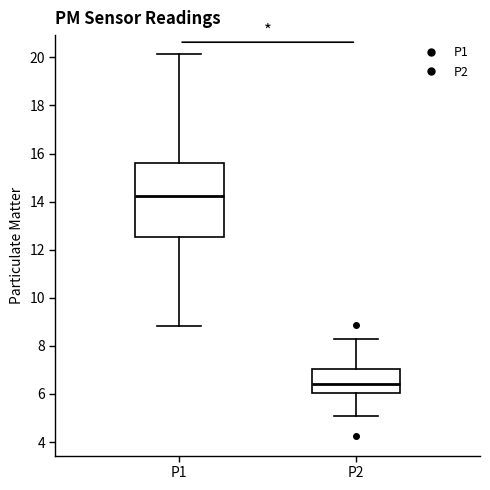

Which box's median line is the highest?

P1